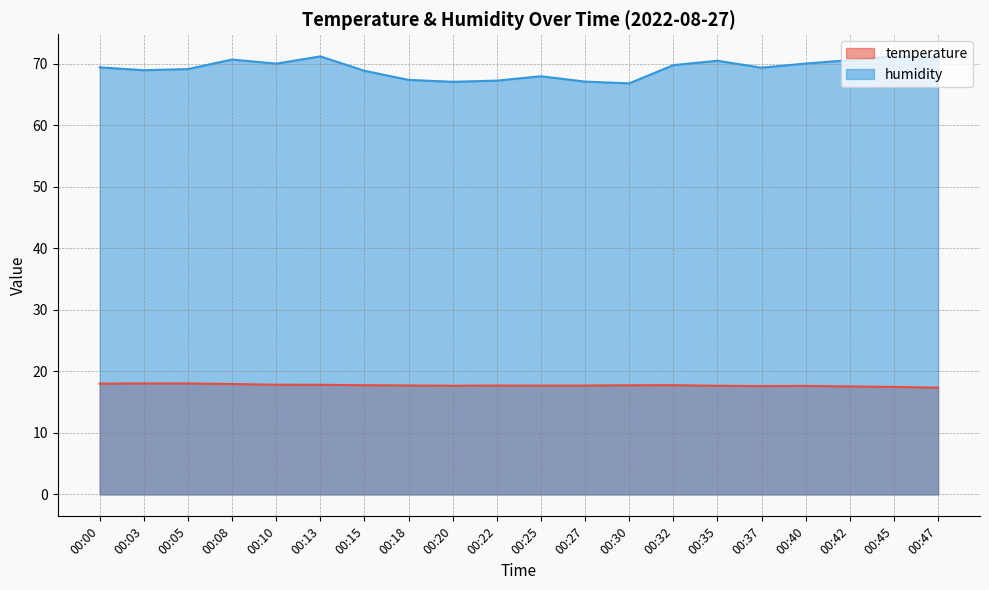

The temperature series shows 17.7 at 00:18. True or false?

True